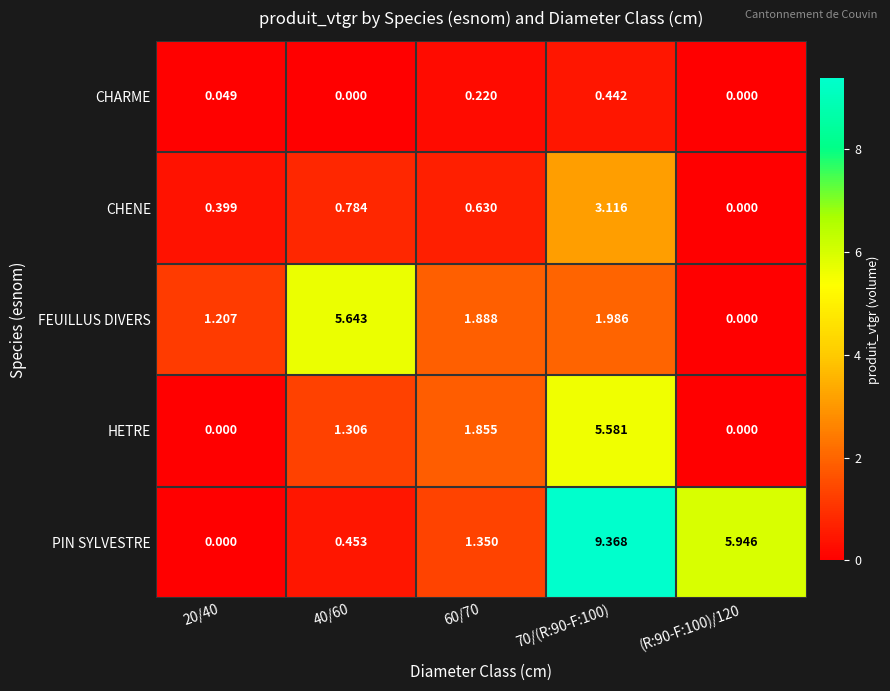

At 60/70, list the series in order from smallest to largest.

CHARME, CHENE, PIN SYLVESTRE, HETRE, FEUILLUS DIVERS